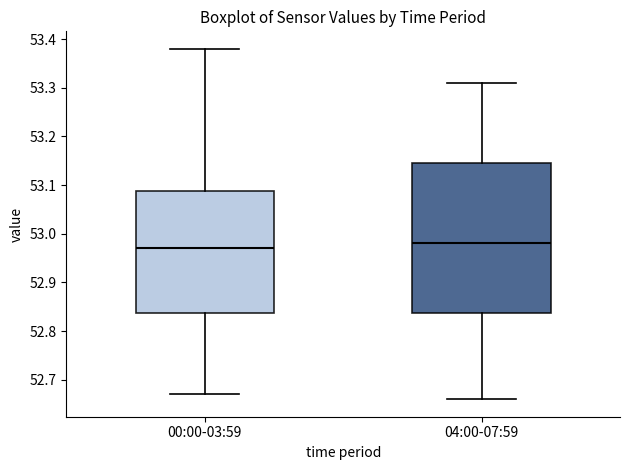

Which box has the highest median line?

04:00-07:59